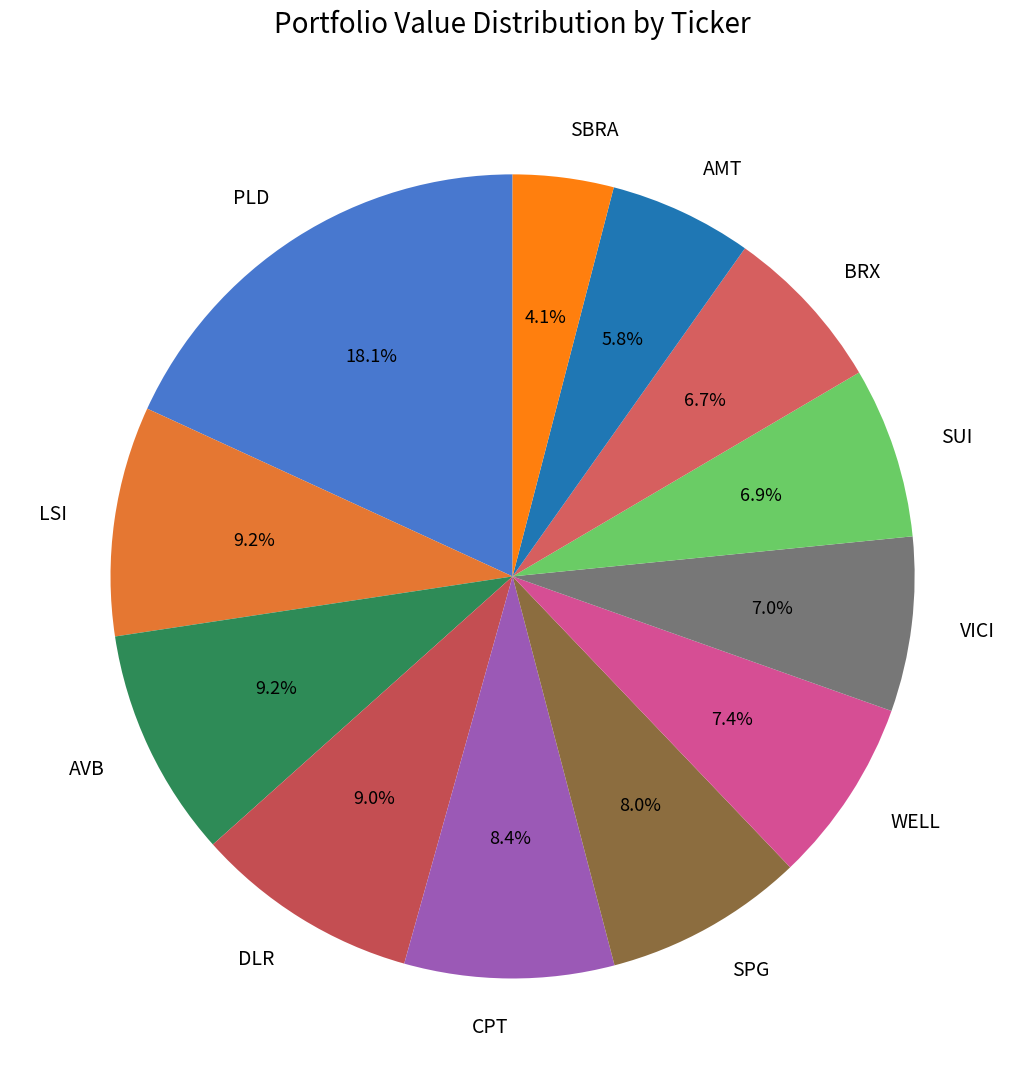

Between WELL and SPG, which is larger?

SPG